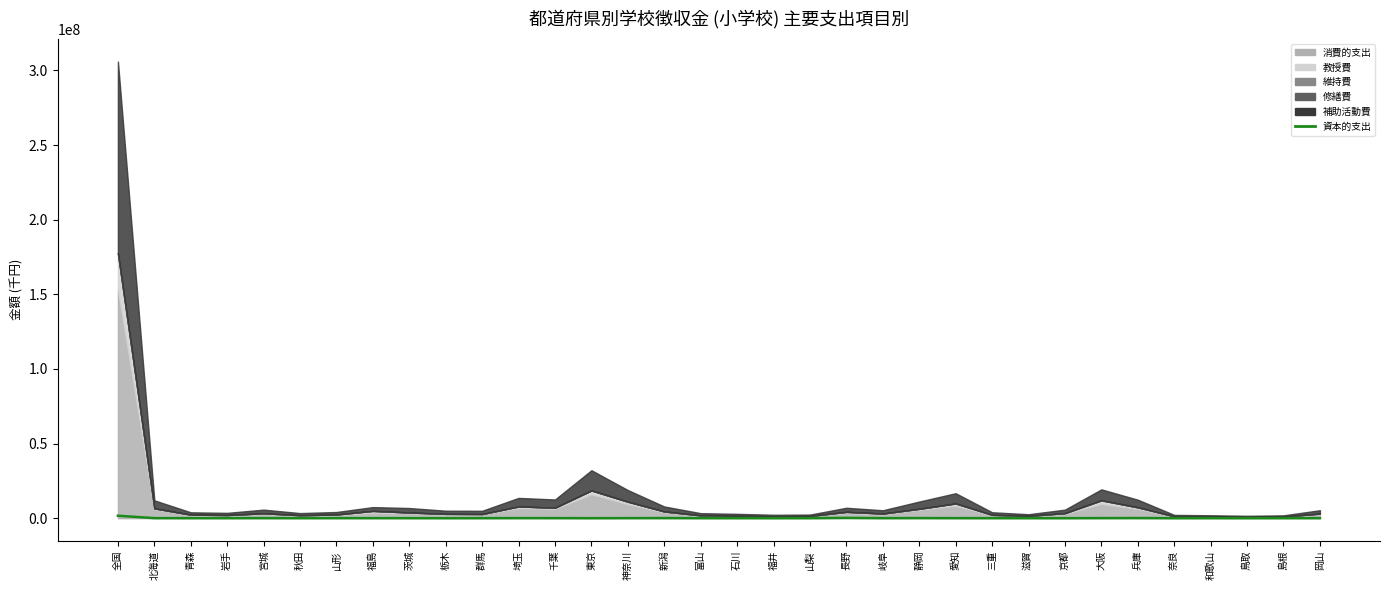

What value does the data have at 島根, to the nearest 10?

17790